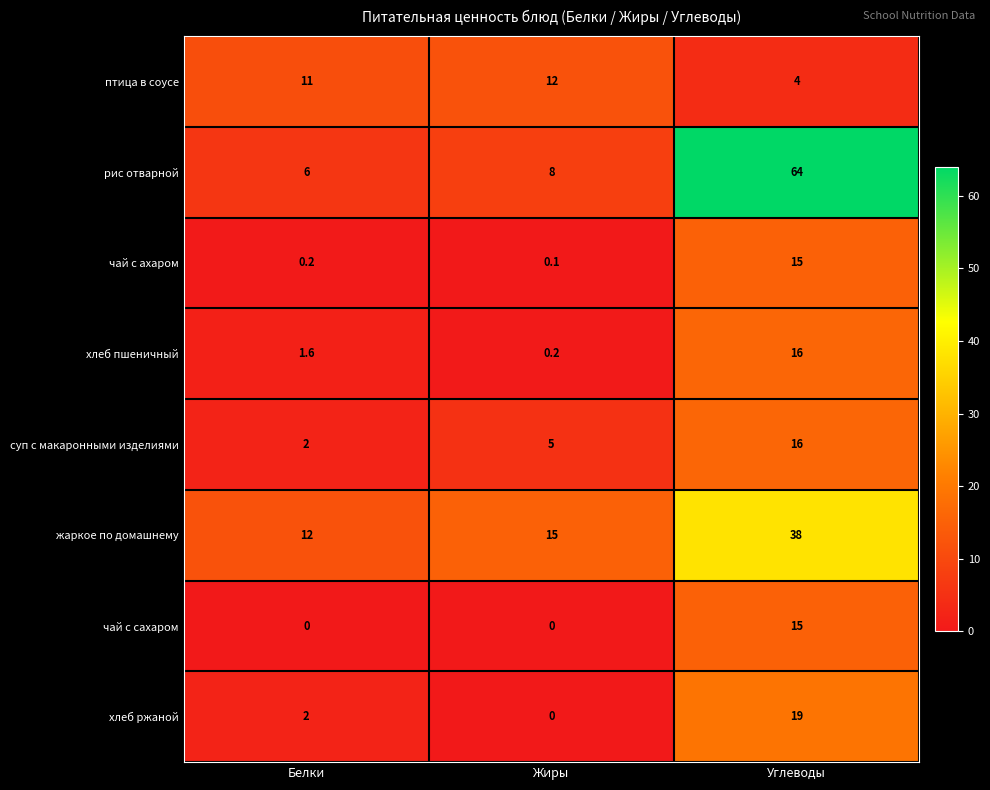

What is the maximum value shown in the chart?

64.0